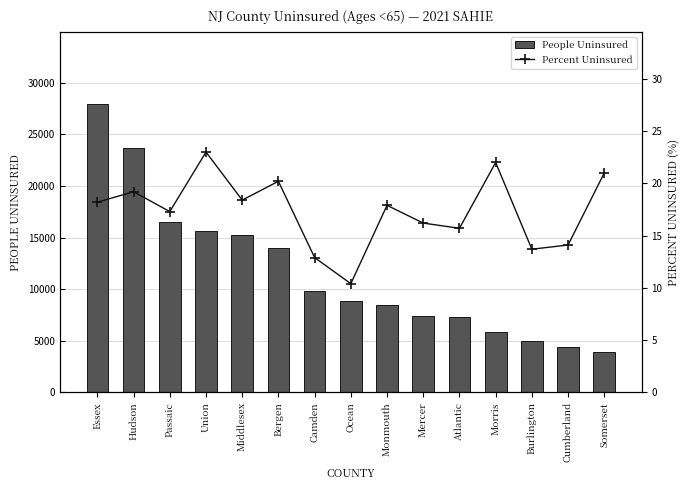

At which category does the chart reach its minimum across all series?

Ocean